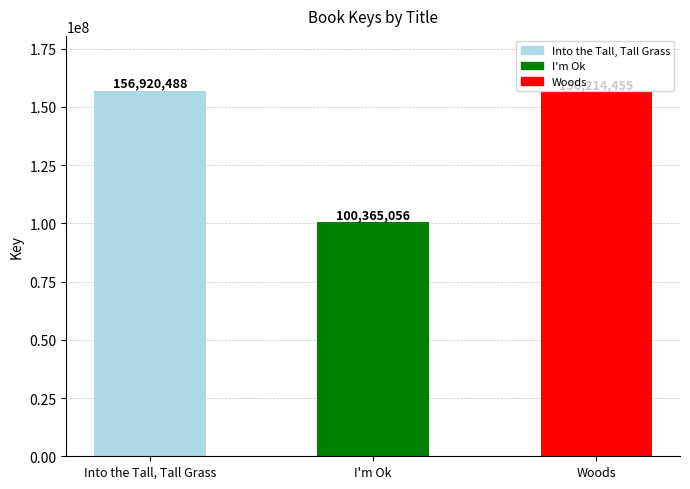

At which category does the chart reach its peak across all series?

Into the Tall, Tall Grass